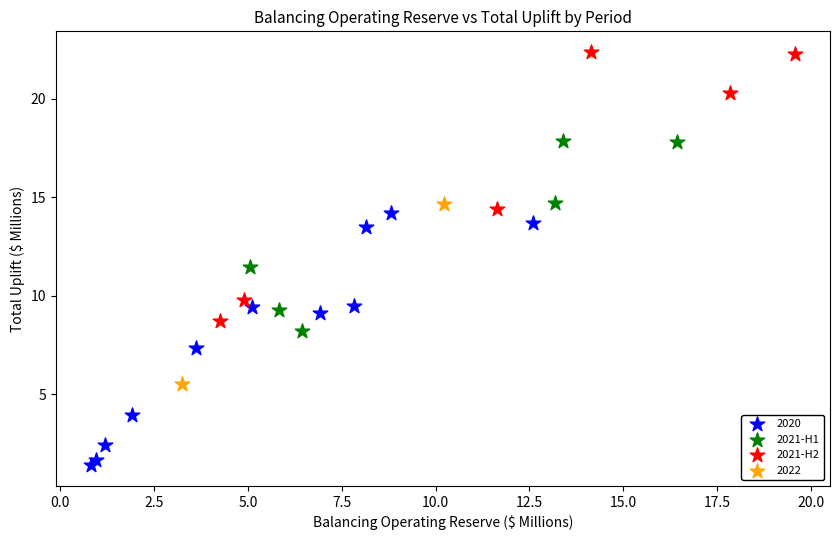

What are all the series names shown in the legend?

2020, 2021-H1, 2021-H2, 2022